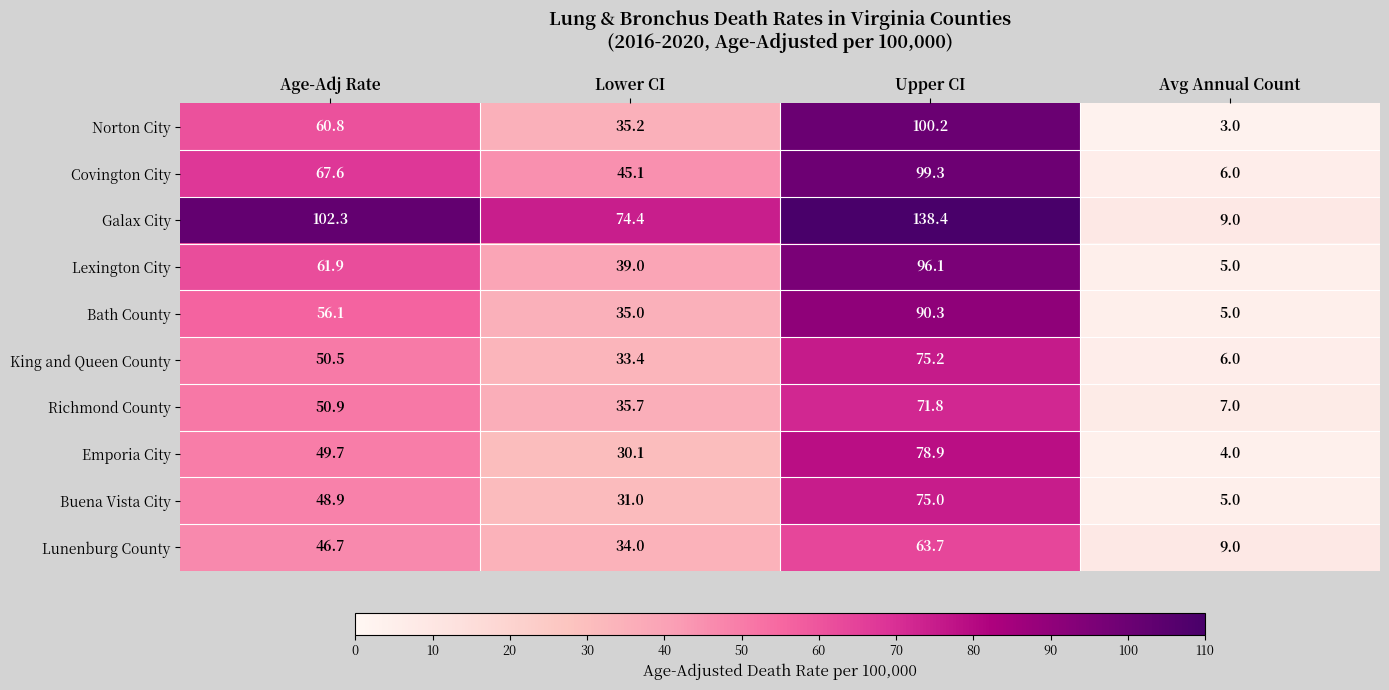

How many data points in Lunenburg County are less than 46?

2